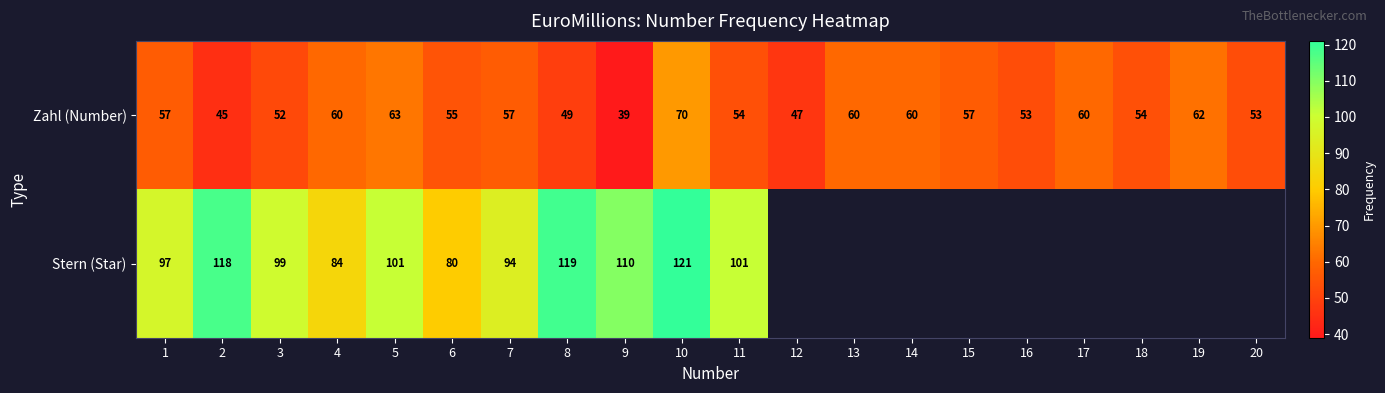

True or false: Zahl (Number) has a value of 32 at 10.

False